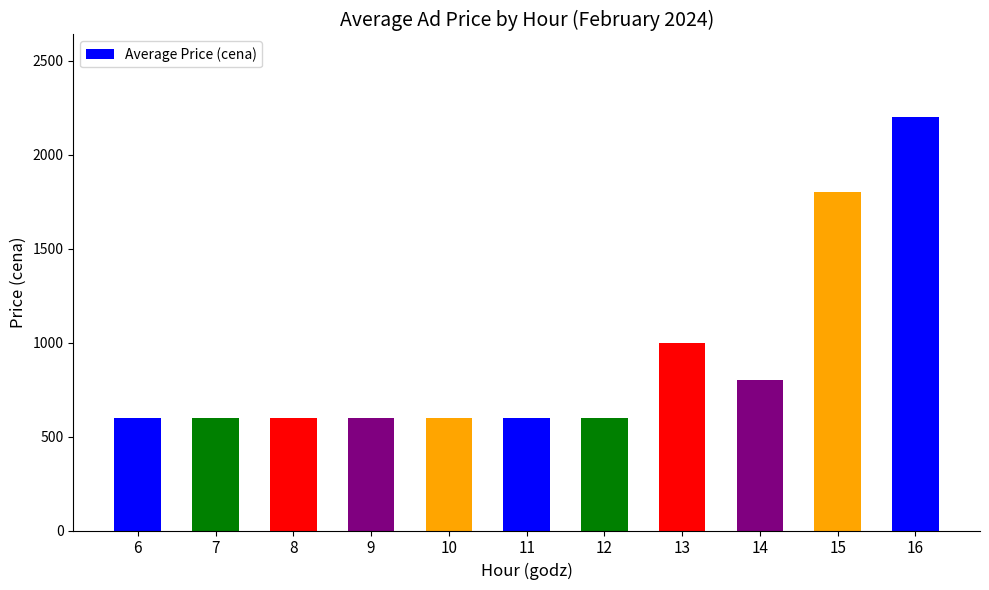

What is the change in value from 14 to 16?

+1400